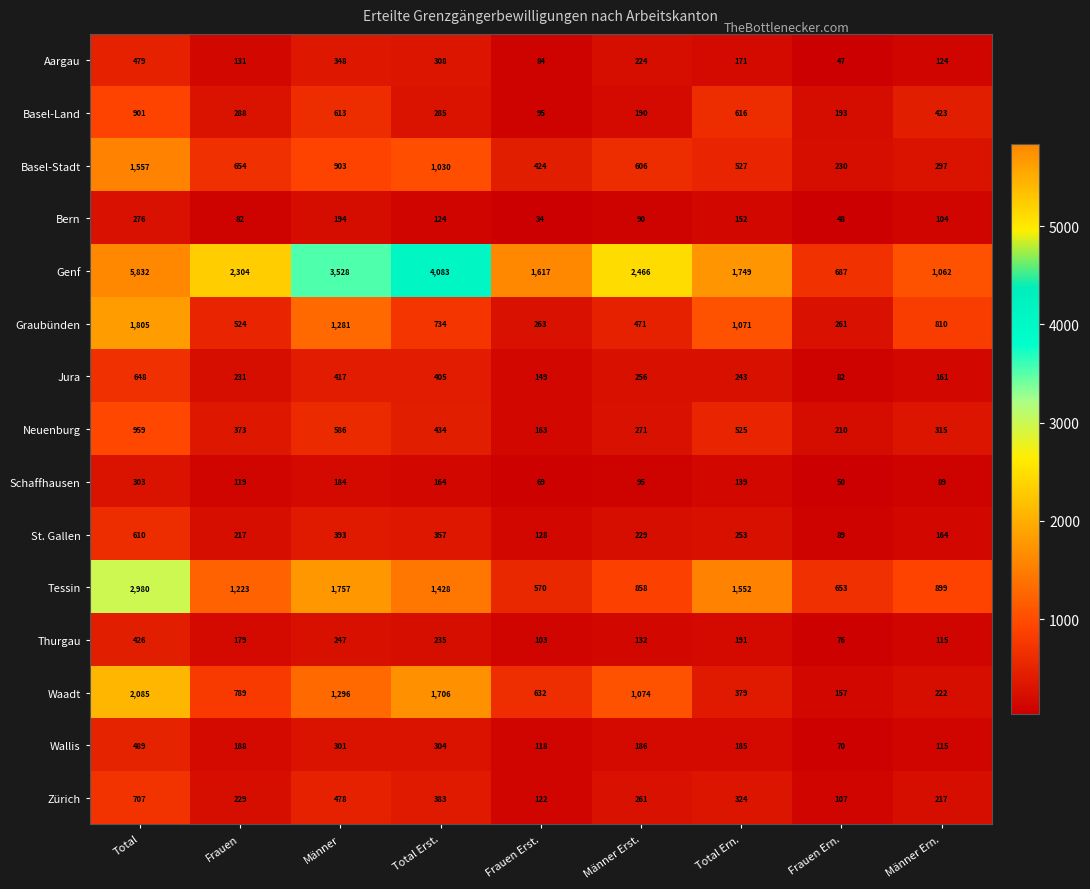

At Männer Erst., list the series in order from smallest to largest.

Bern, Schaffhausen, Thurgau, Wallis, Basel-Land, Aargau, St. Gallen, Jura, Zürich, Neuenburg, Graubünden, Basel-Stadt, Tessin, Waadt, Genf